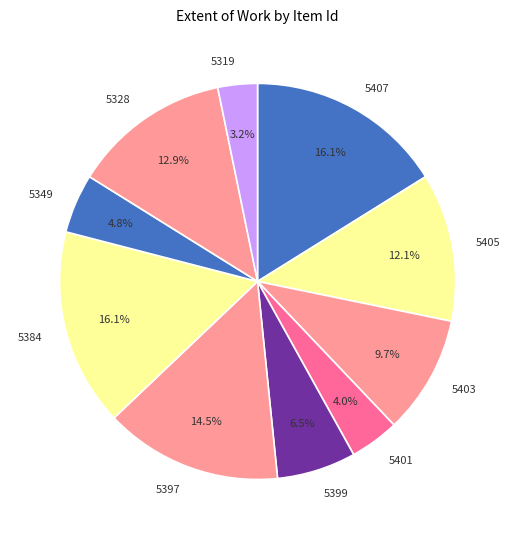

How many slices are in this pie chart?

10